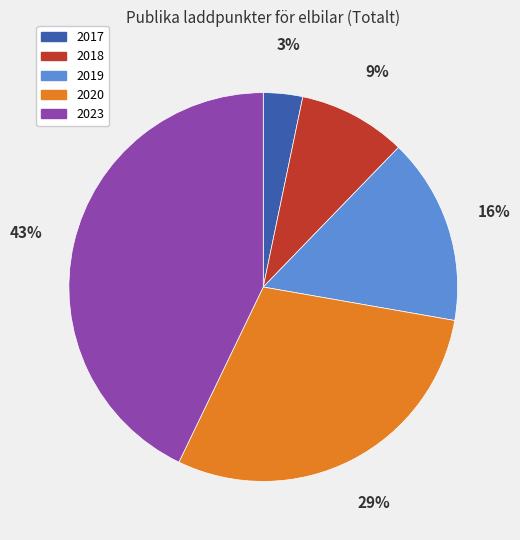

Rank the categories by value from highest to lowest.

2023, 2020, 2019, 2018, 2017